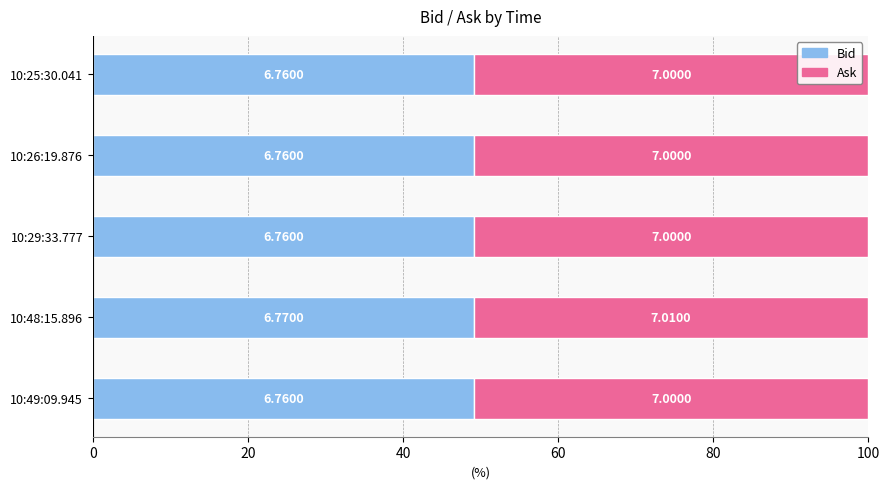

At how many categories does at least one series exceed 50?

5